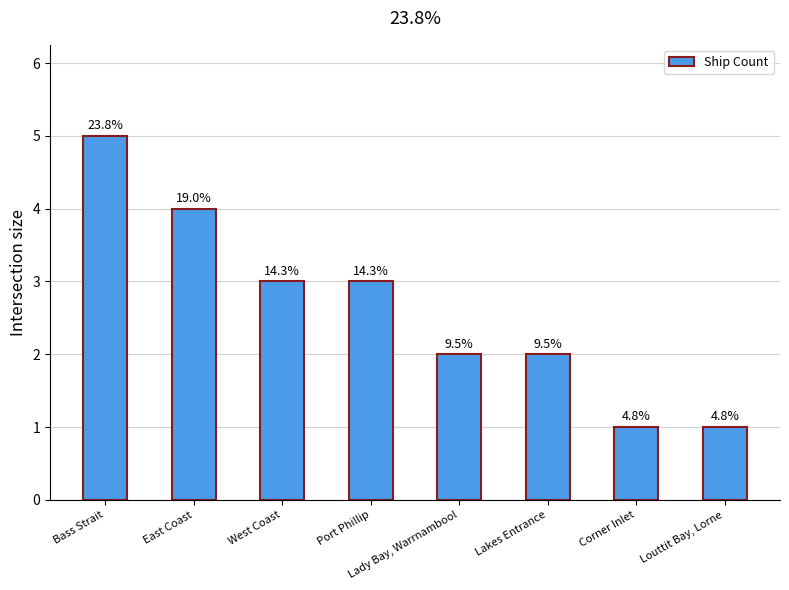

Is it true that the value at West Coast is 3?

True